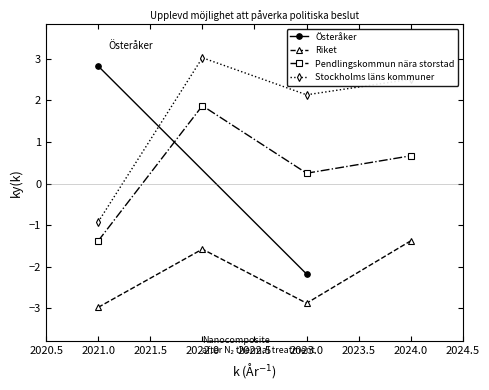

At which label does Pendlingskommun nära storstad first exceed 0?

2022.0